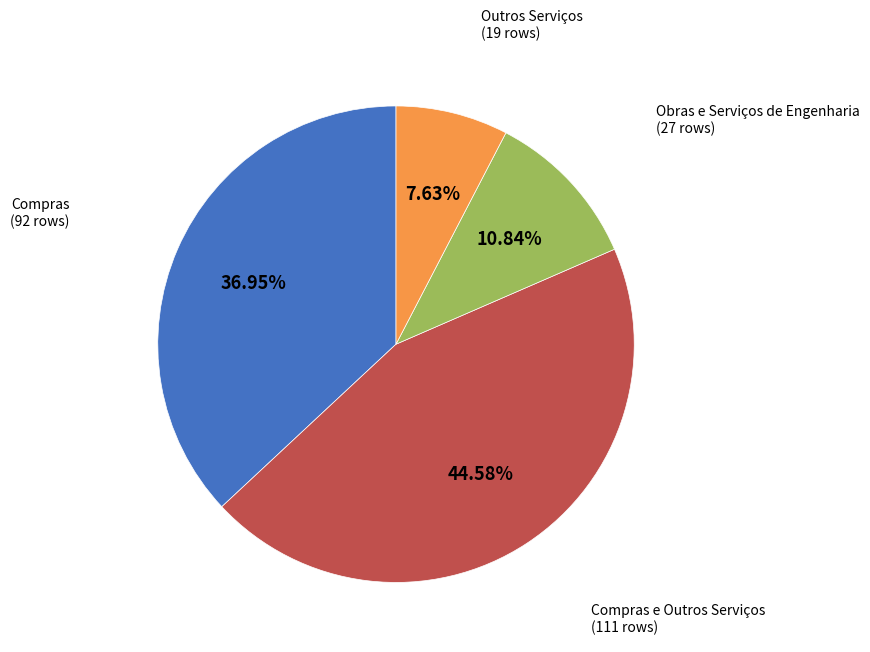

How many slices are in this pie chart?

4